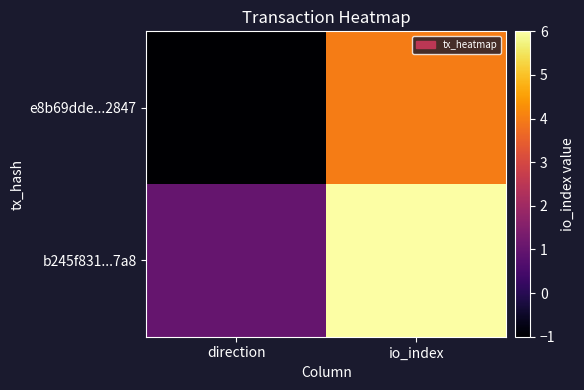

Reading right to left, transcribe all the data shown in this chart.

e8b69dde...2847: io_index=4	direction=-1
b245f831...7a8: io_index=6	direction=1